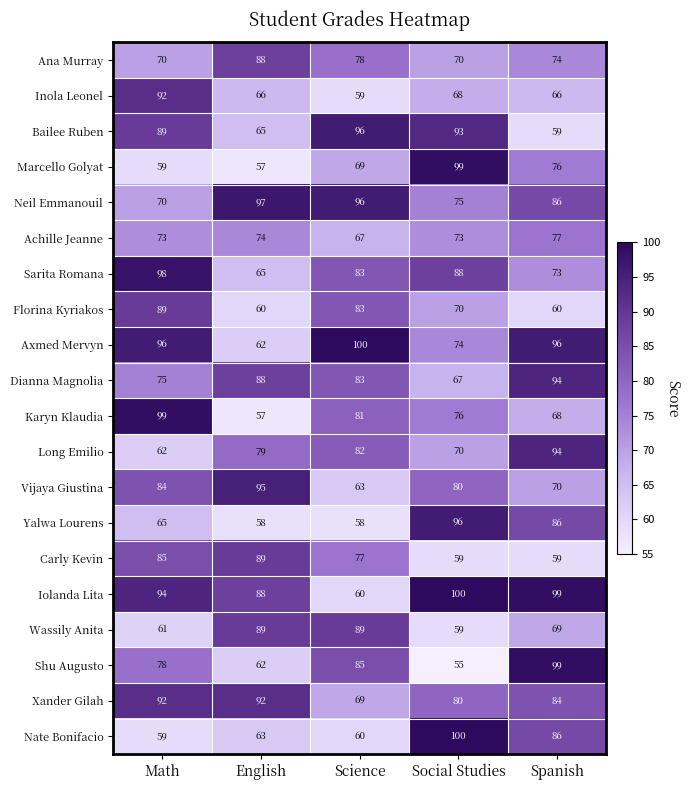

What is the maximum value shown in the chart?

100